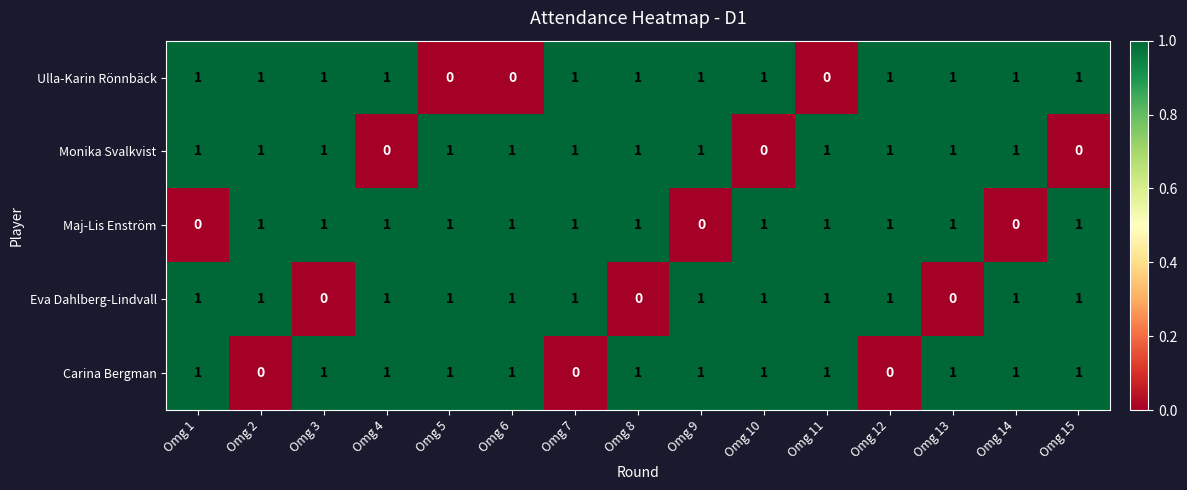

What is the sum of all Eva Dahlberg-Lindvall values?

12